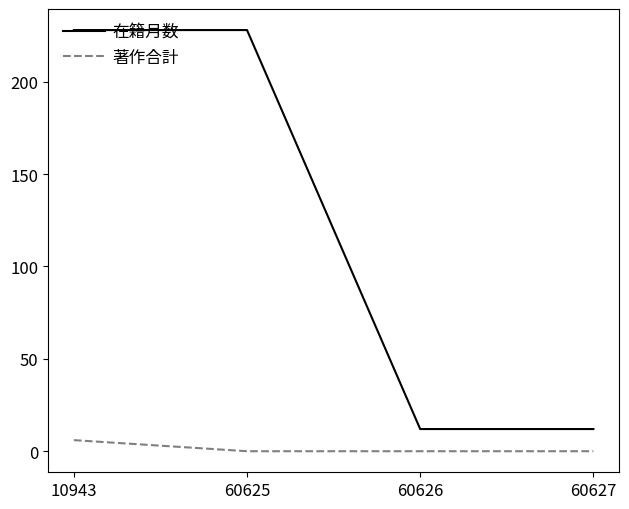

At 60626, list the series in order from largest to smallest.

在籍月数, 著作合計